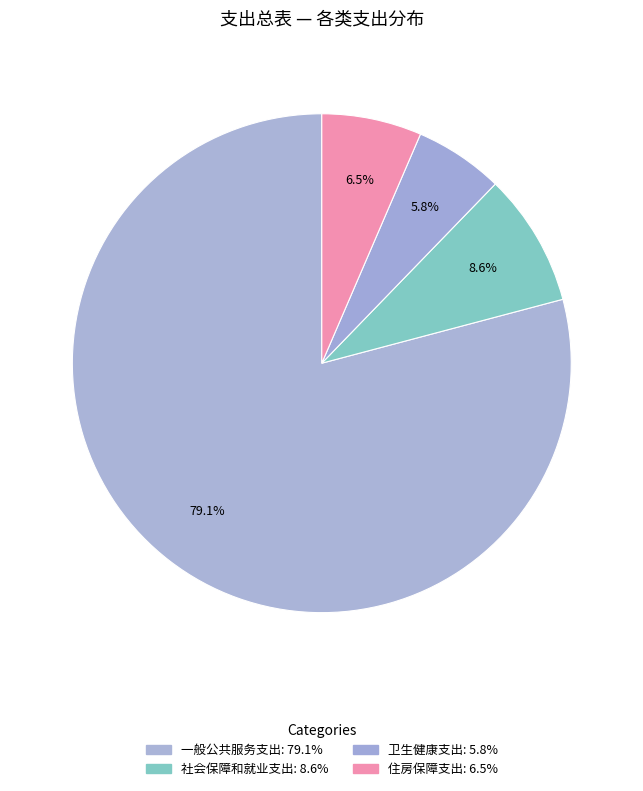

Does any single category account for the majority?

Yes